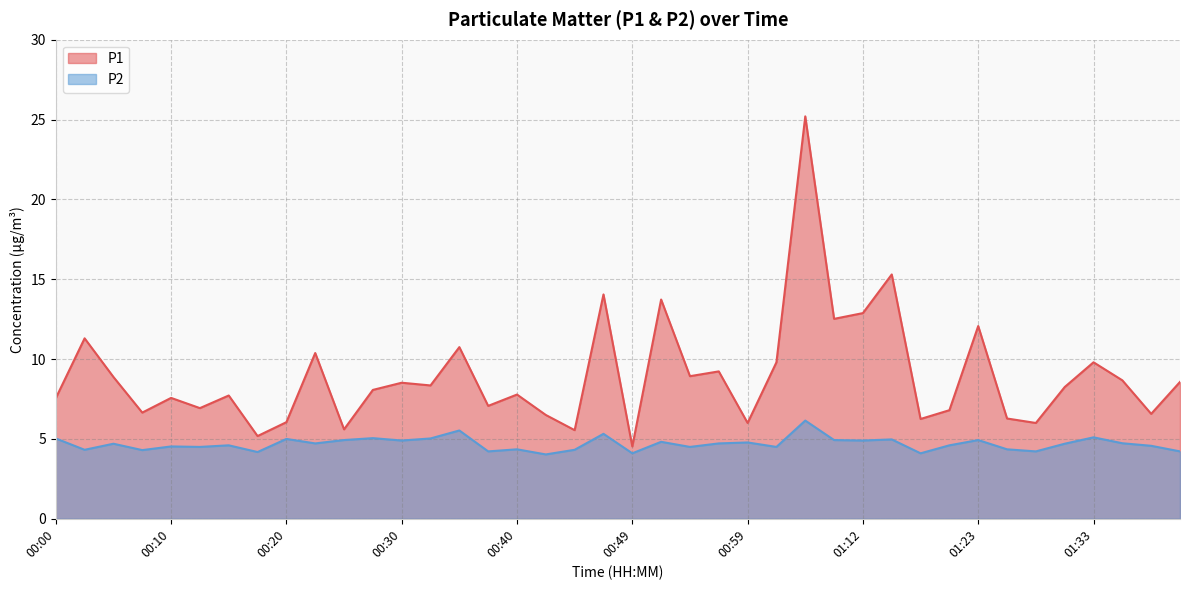

Which series has the largest range (max minus min)?

P1